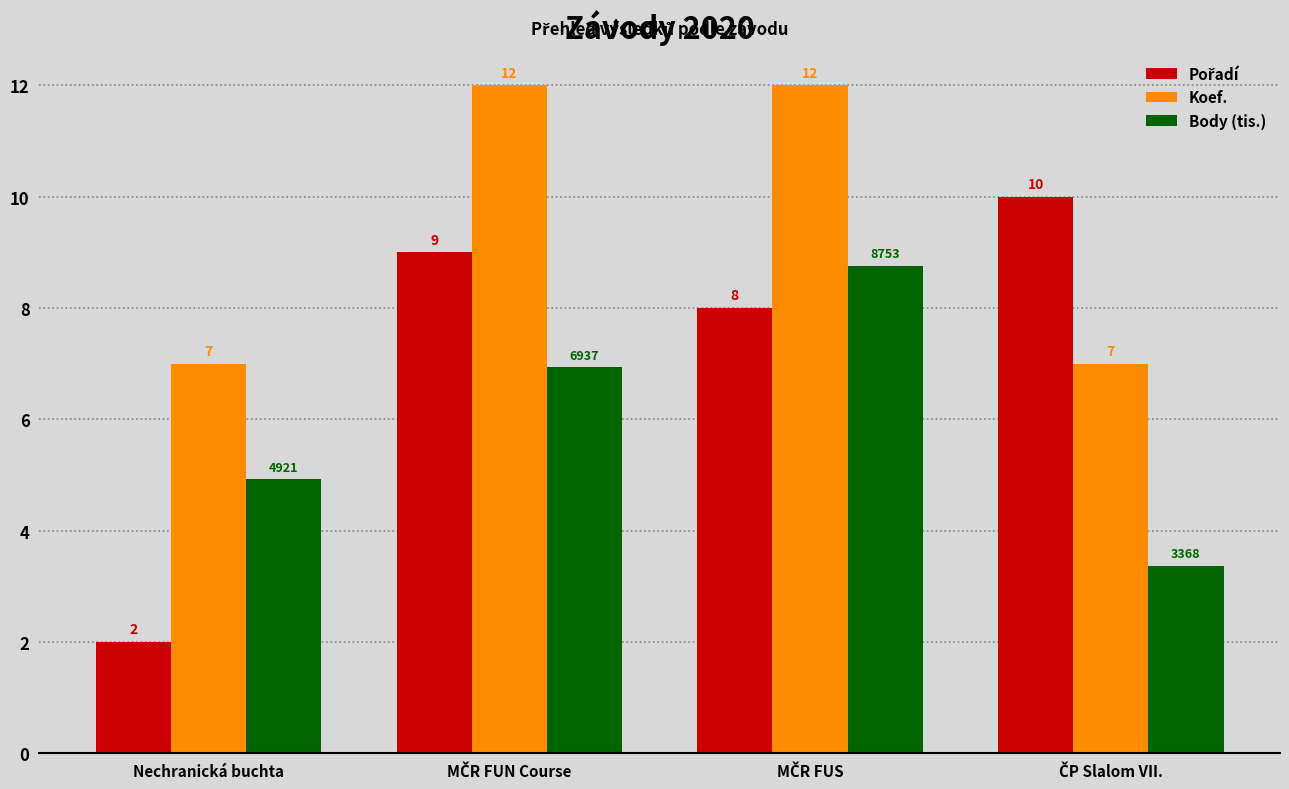

What is the minimum value shown in the chart?

2.0